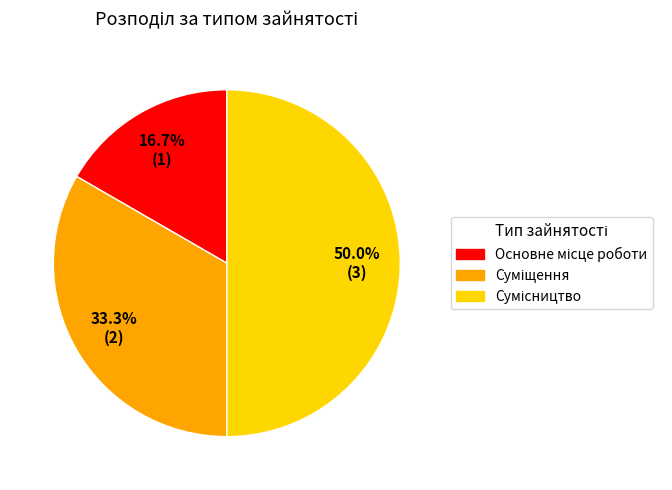

To the nearest percent, what percentage of the pie is Сумісництво?

50%